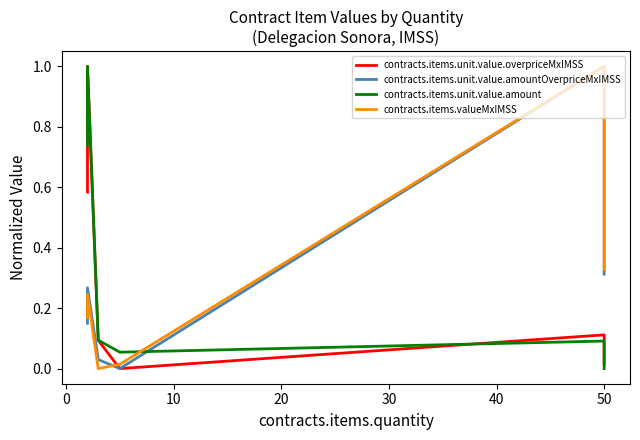

How many interior local peaks does the contracts.items.unit.value.overpriceMxIMSS series have?

1